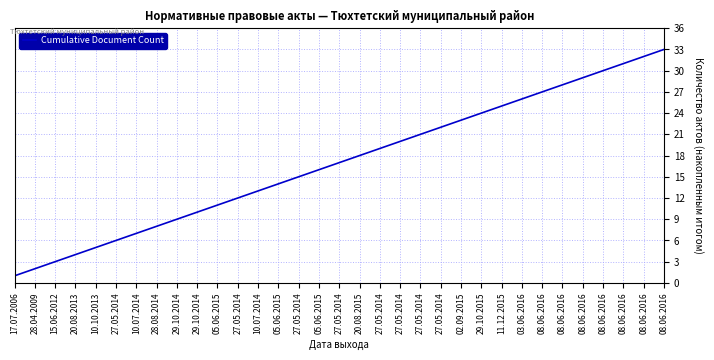

Is this an area chart (filled region under the line)?

No